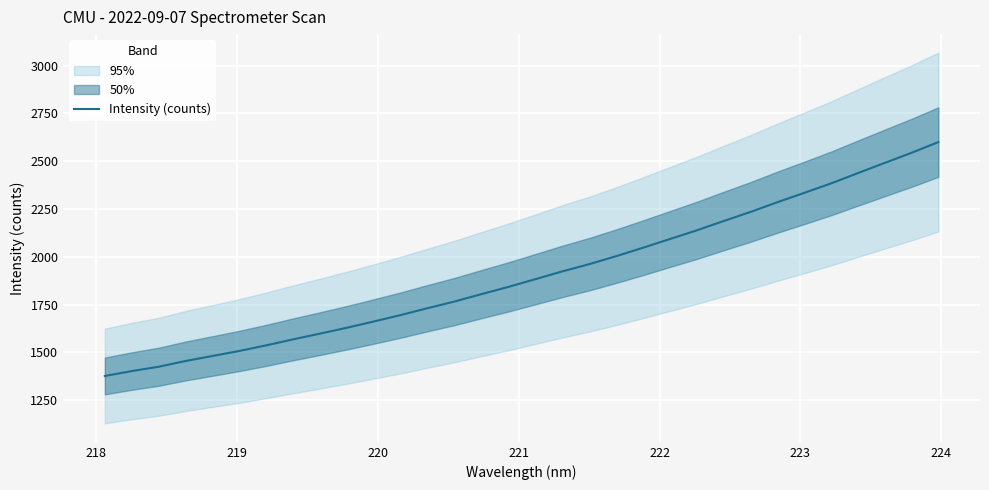

What is the minimum value for Intensity (counts)?

1376.3